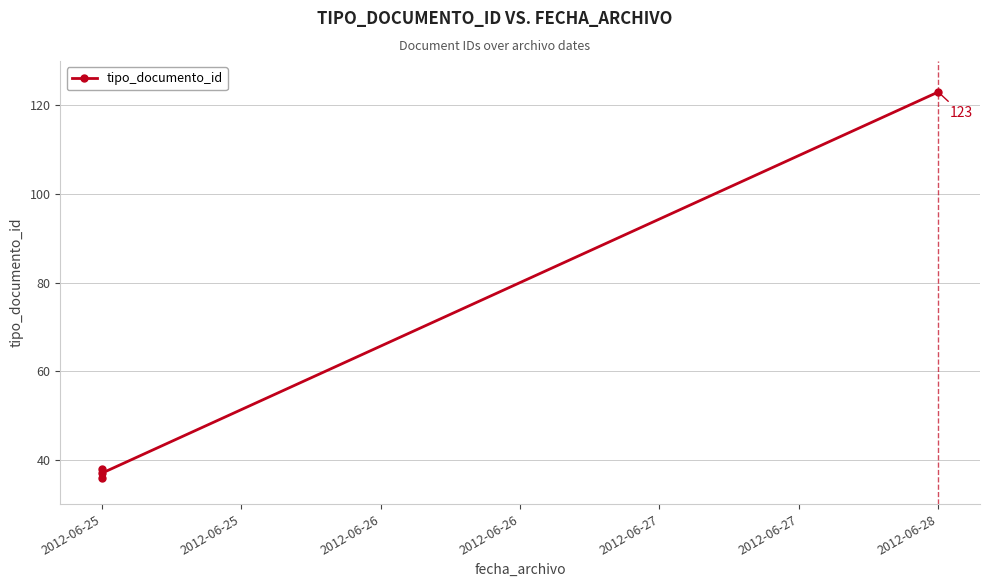

Does the chart display data point markers on the line(s)?

Yes